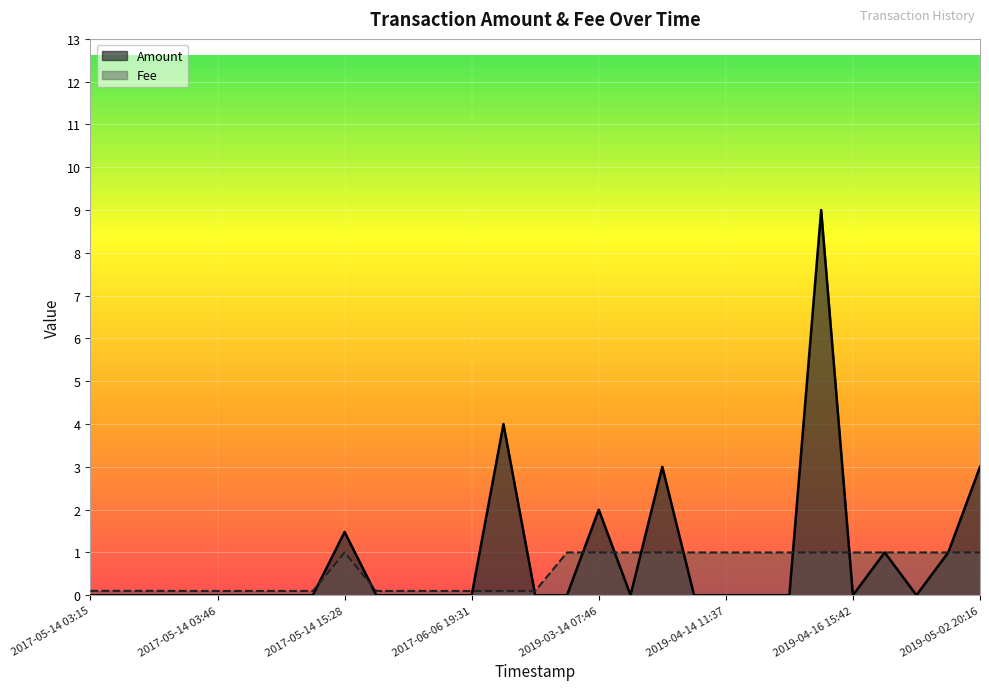

How many lines are shown in the chart?

2